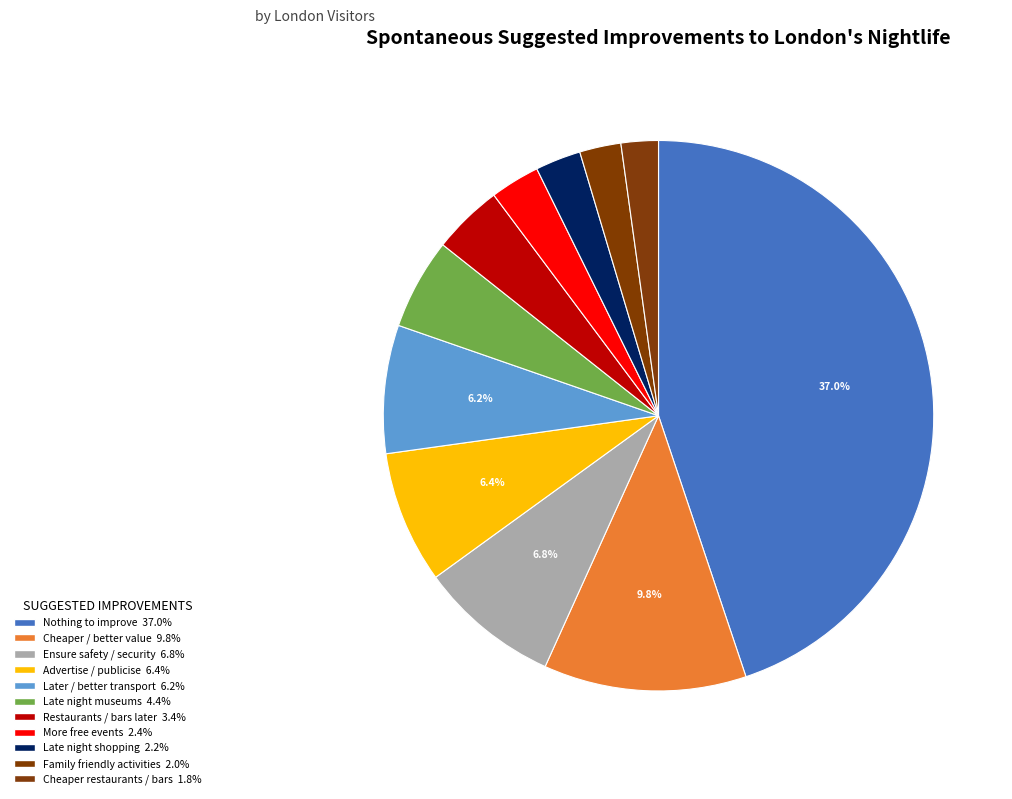

Rank the categories by value from lowest to highest.

Cheaper restaurants / bars, Family friendly activities, Late night shopping, More free events, Restaurants / bars staying open later, Late night museums / galleries, Later / better trains / transport, Advertise / publicise / more information, Ensure safety / security / more police, Cheaper / better value / prices / offers, Nothing to improve